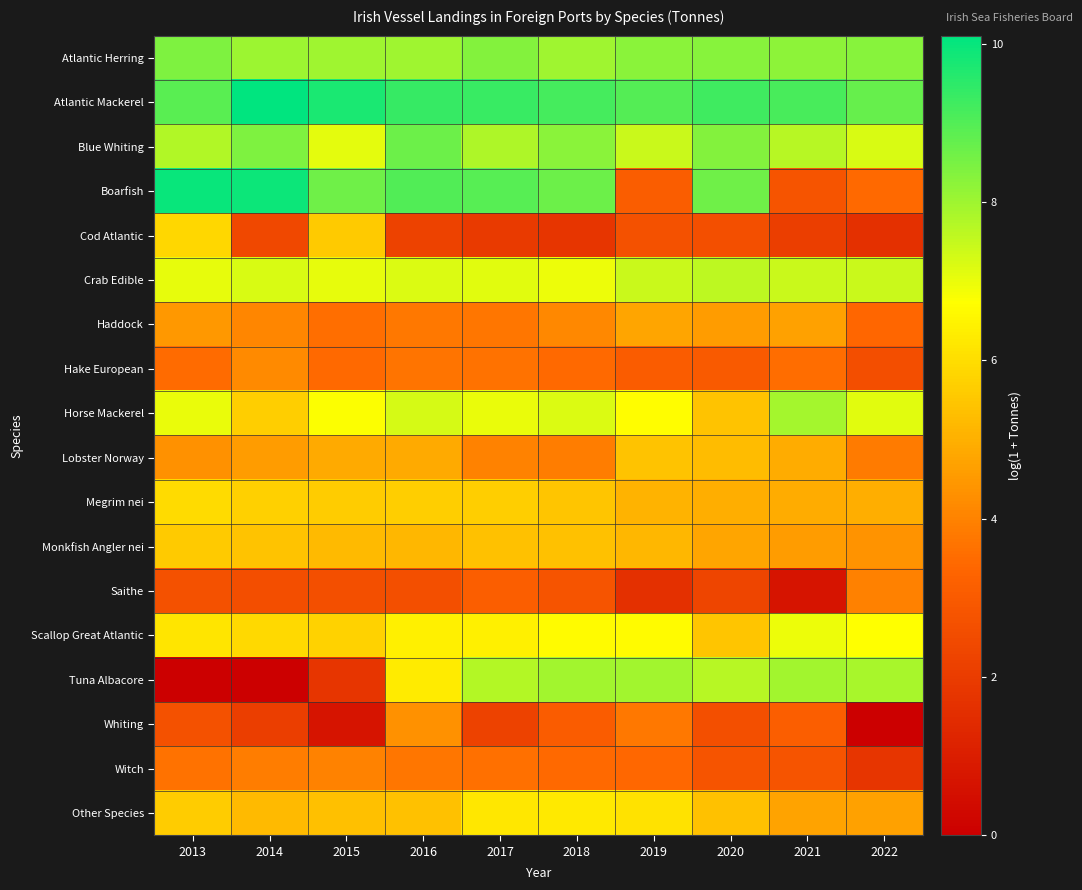

What is the spread (max minus min) of values at 2020?

7.0